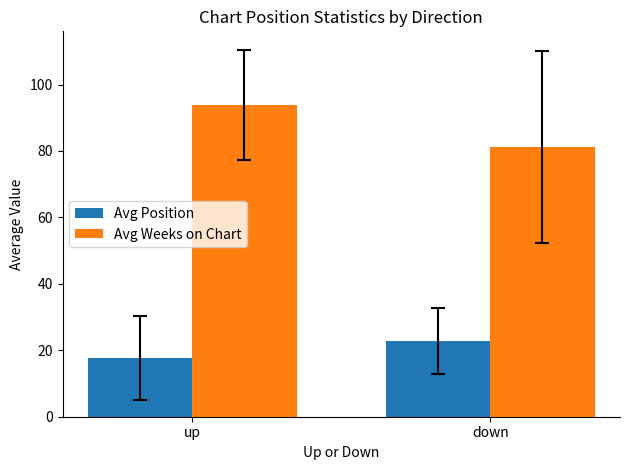

Which series has the largest range (max minus min)?

Avg Weeks on Chart